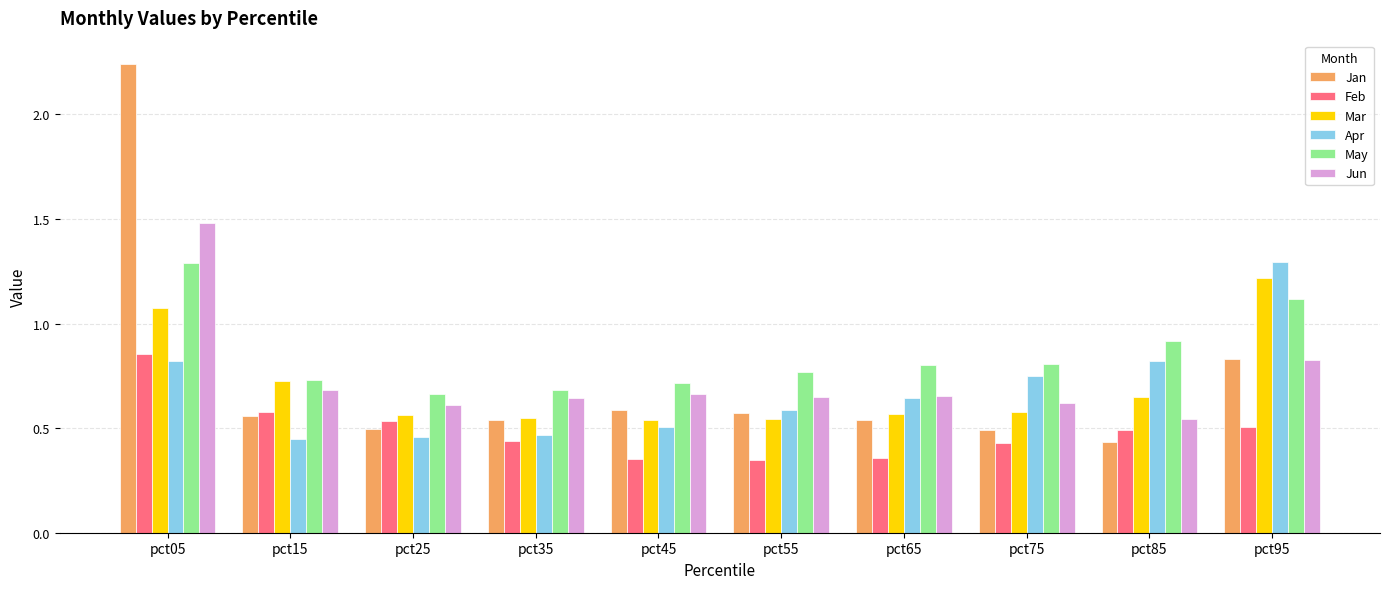

How many Feb values are between 0 and 1?

10